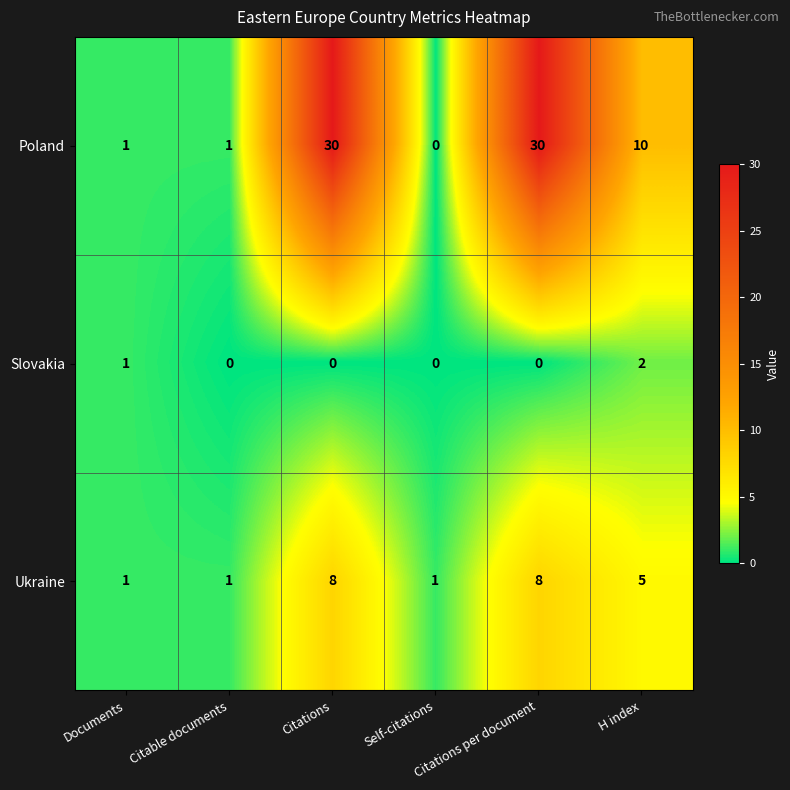

How many Slovakia values are between 0 and 1?

5